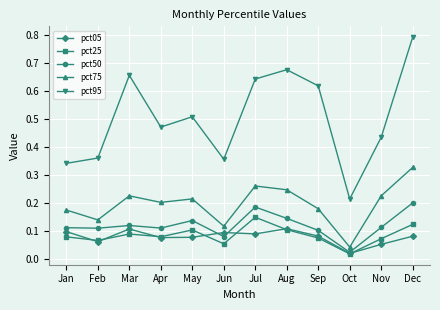

Rank the series by their maximum value, from lowest to highest.

pct05, pct25, pct50, pct75, pct95